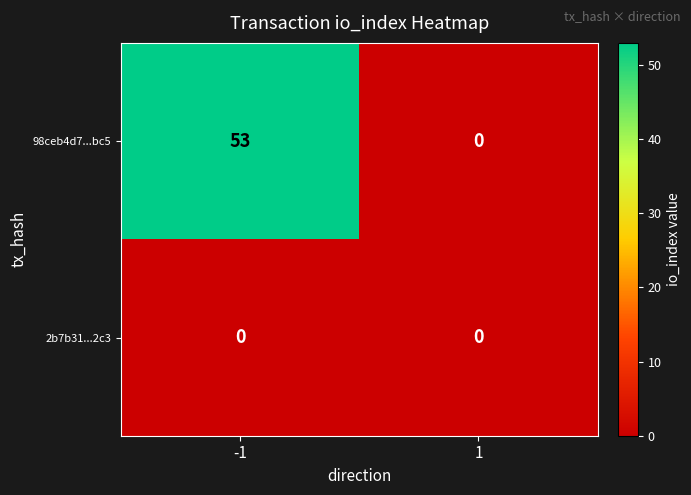

At which category does the chart reach its peak across all series?

-1